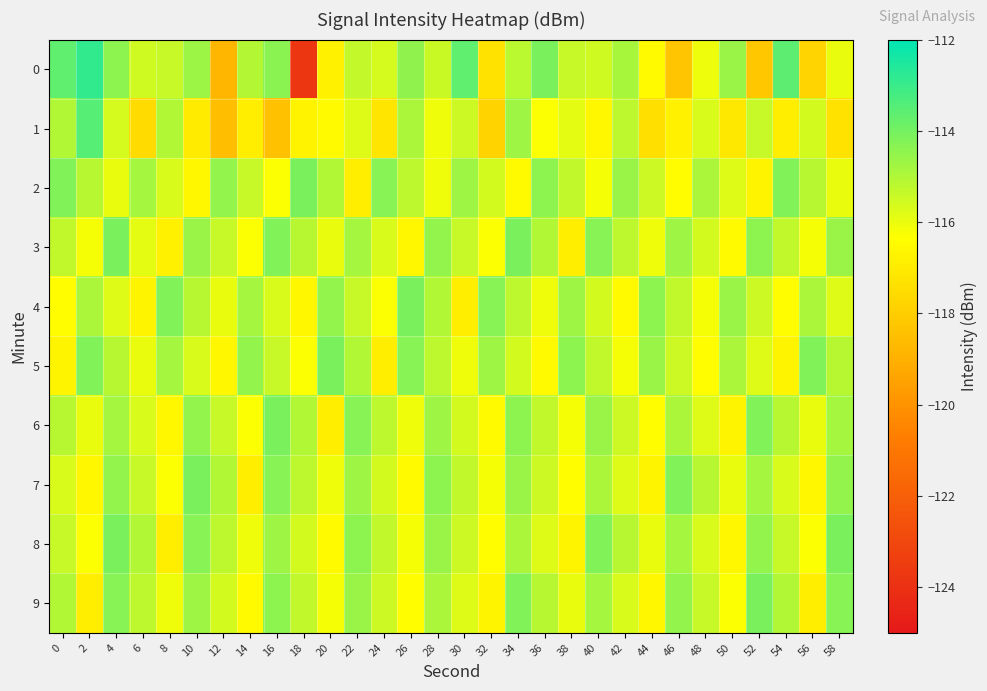

How many distinct data groups are displayed?

10